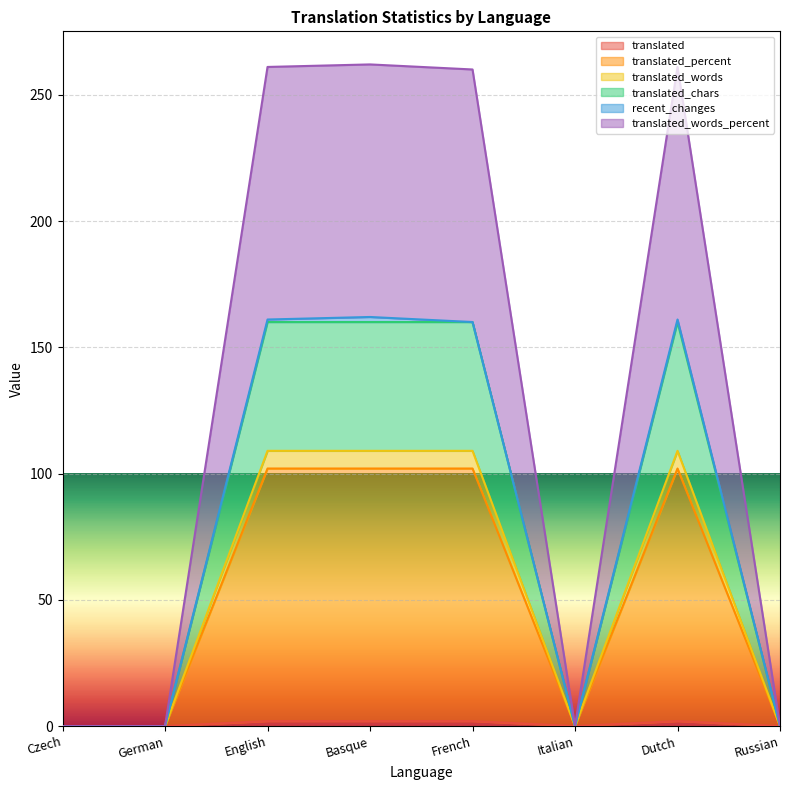

Where is translated_percent nearest to the value 51?

Czech